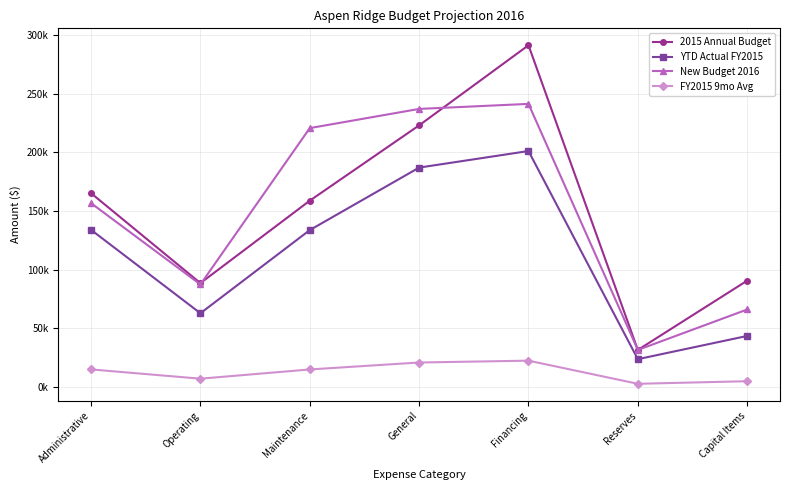

What is the minimum value for YTD Actual FY2015?

23625